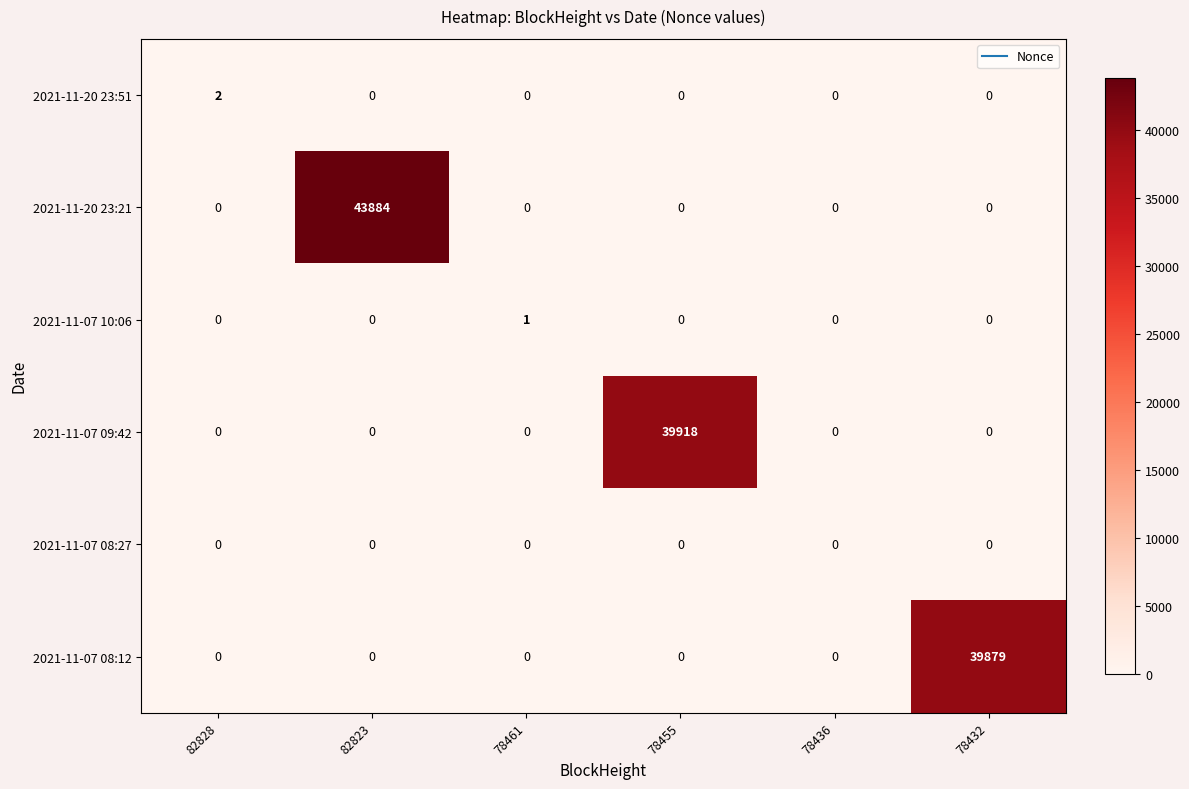

List the series in order of their peak value, highest first.

2021-11-20 23:21, 2021-11-07 09:42, 2021-11-07 08:12, 2021-11-20 23:51, 2021-11-07 10:06, 2021-11-07 08:27